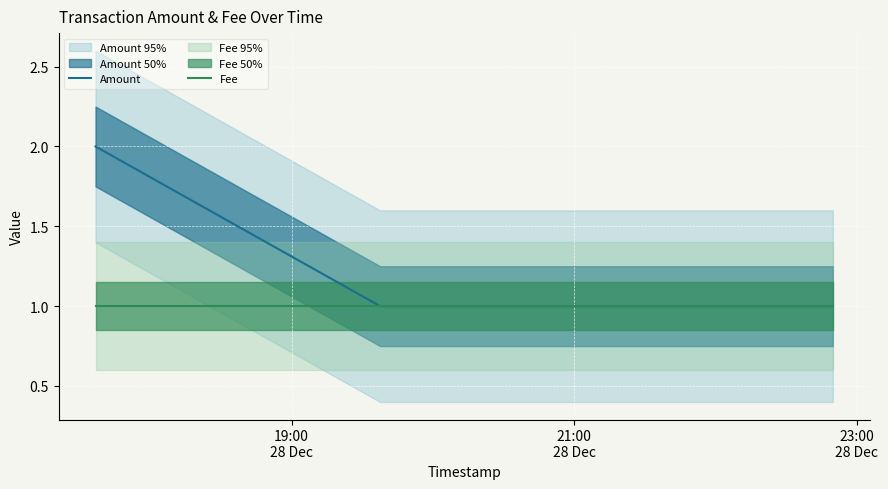

The Amount series shows 1 at 23:00
28 Dec. True or false?

False